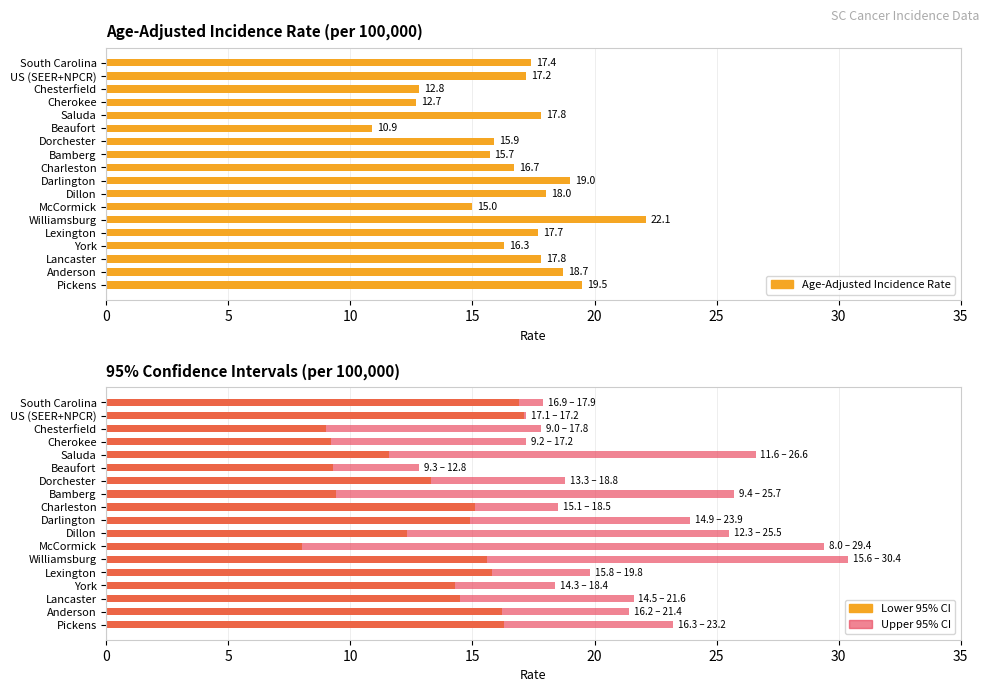

Rank the series by their average value, from highest to lowest.

Upper 95% CI, Age-Adjusted Incidence Rate, Lower 95% CI